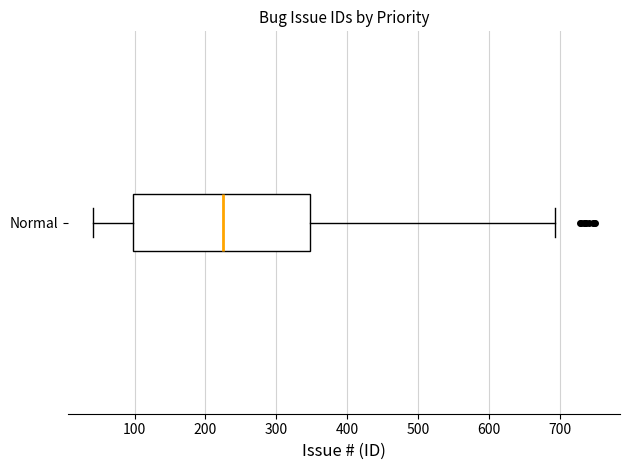

Where is the right edge of the box for Normal on the x-axis? The values are not printed on the chart, so give them approximately, as read against the axis.

350